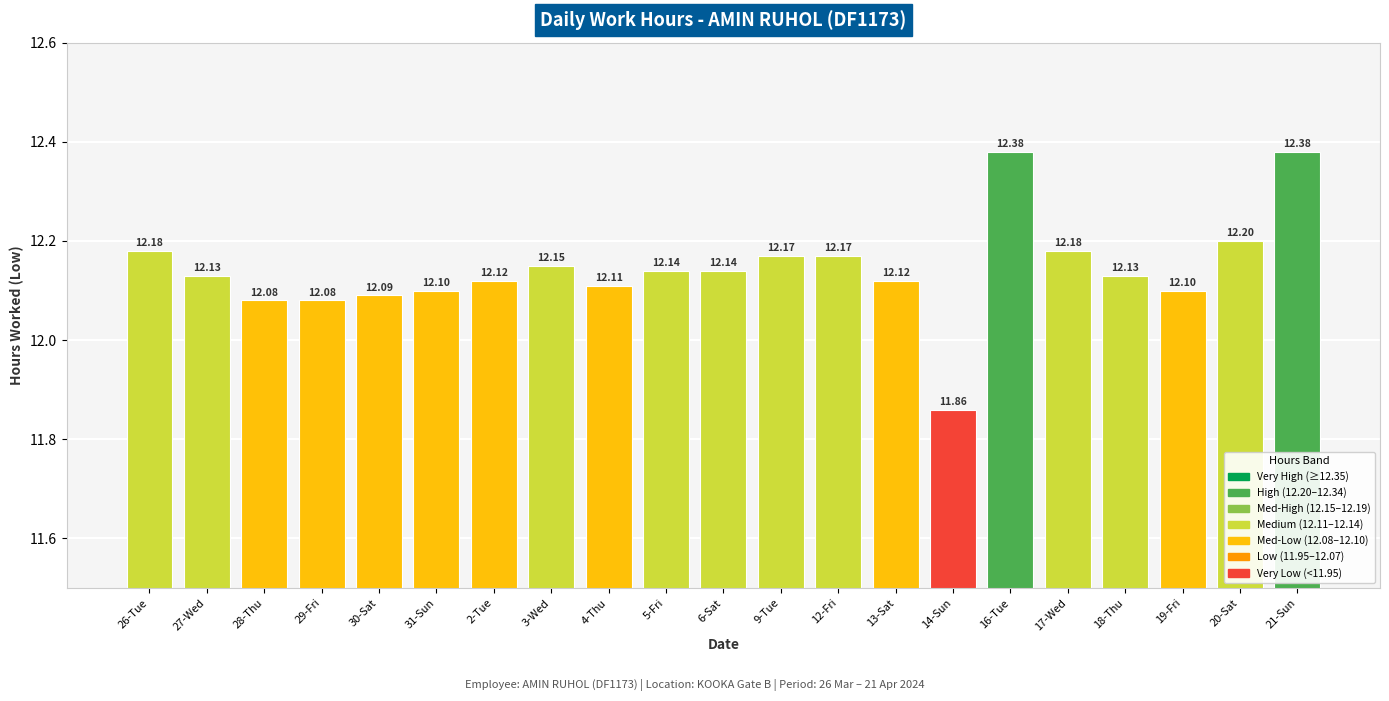

What is the difference between the second highest and second lowest values?

0.3